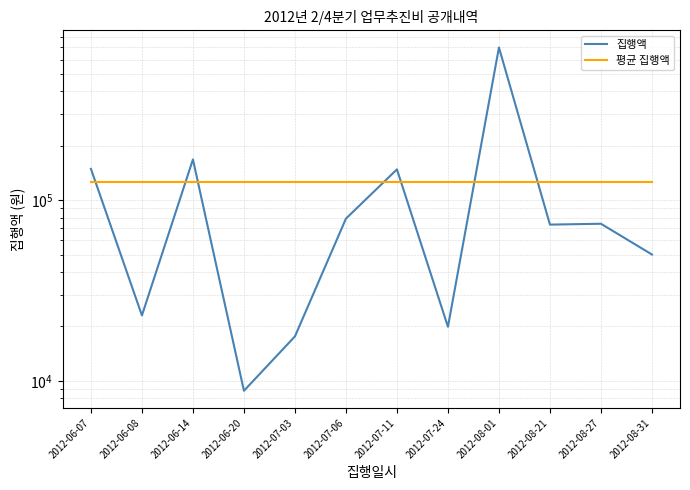

What is the minimum value for 집행액?

8800